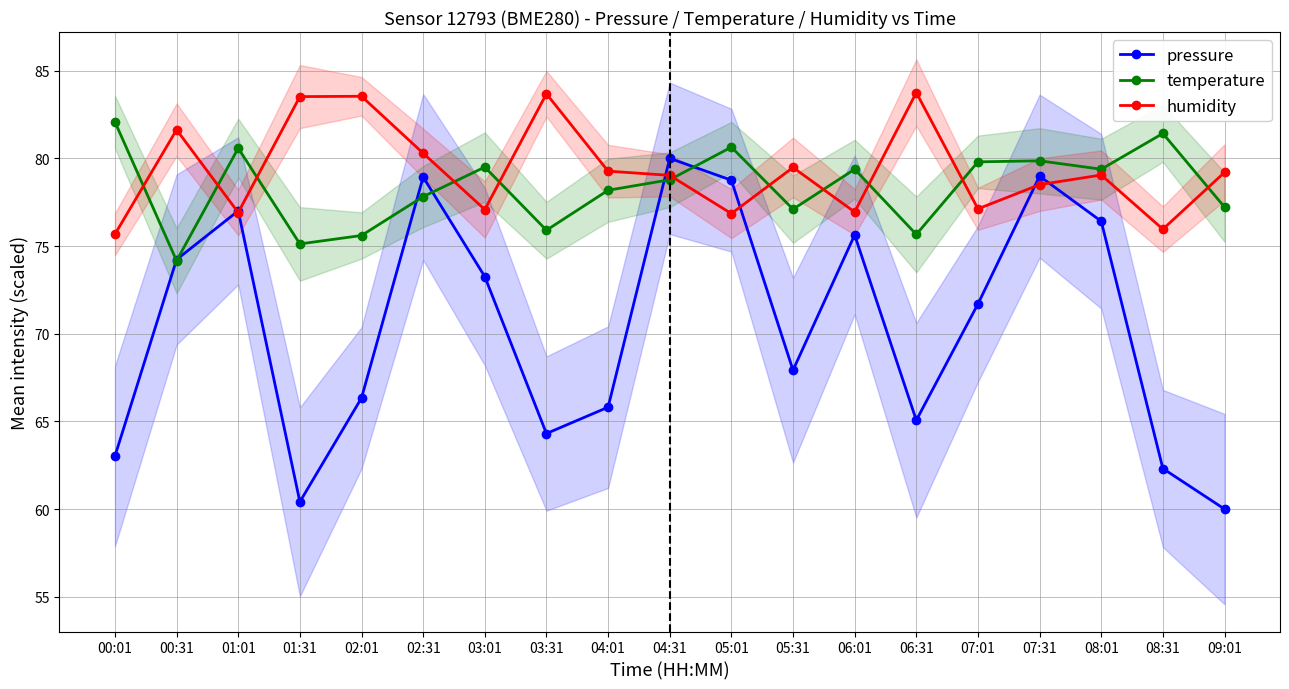

At which category does the chart reach its minimum across all series?

09:01